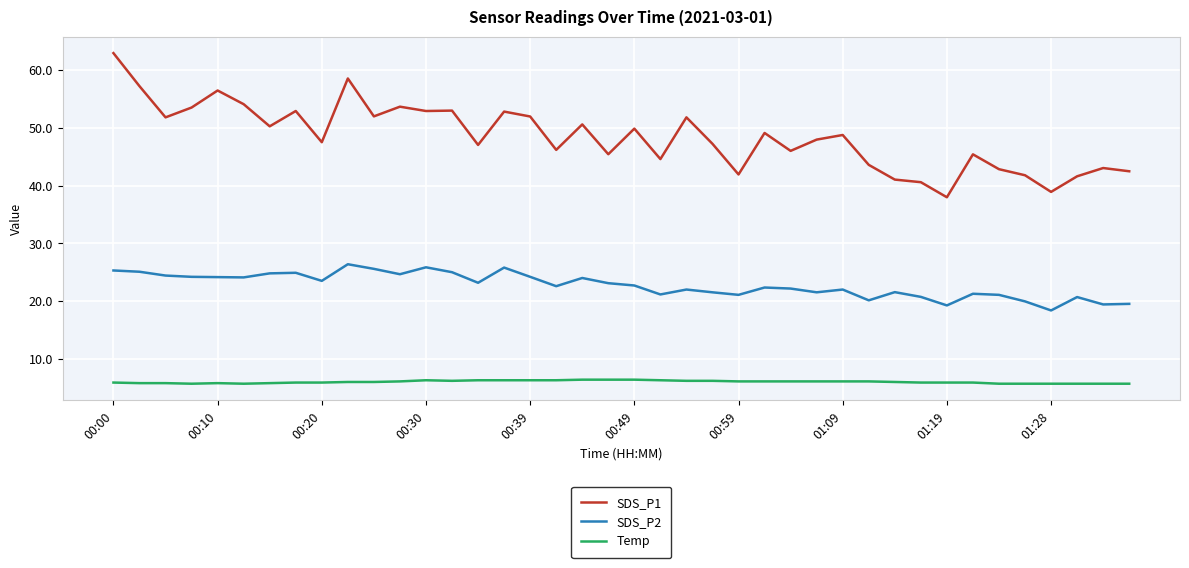

What is the maximum value shown in the chart?

62.9